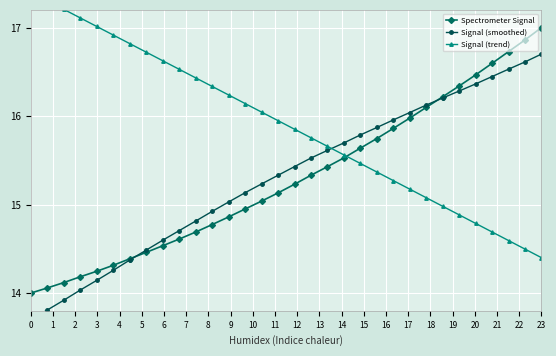

What is the lowest value of the Spectrometer Signal series?

14.0